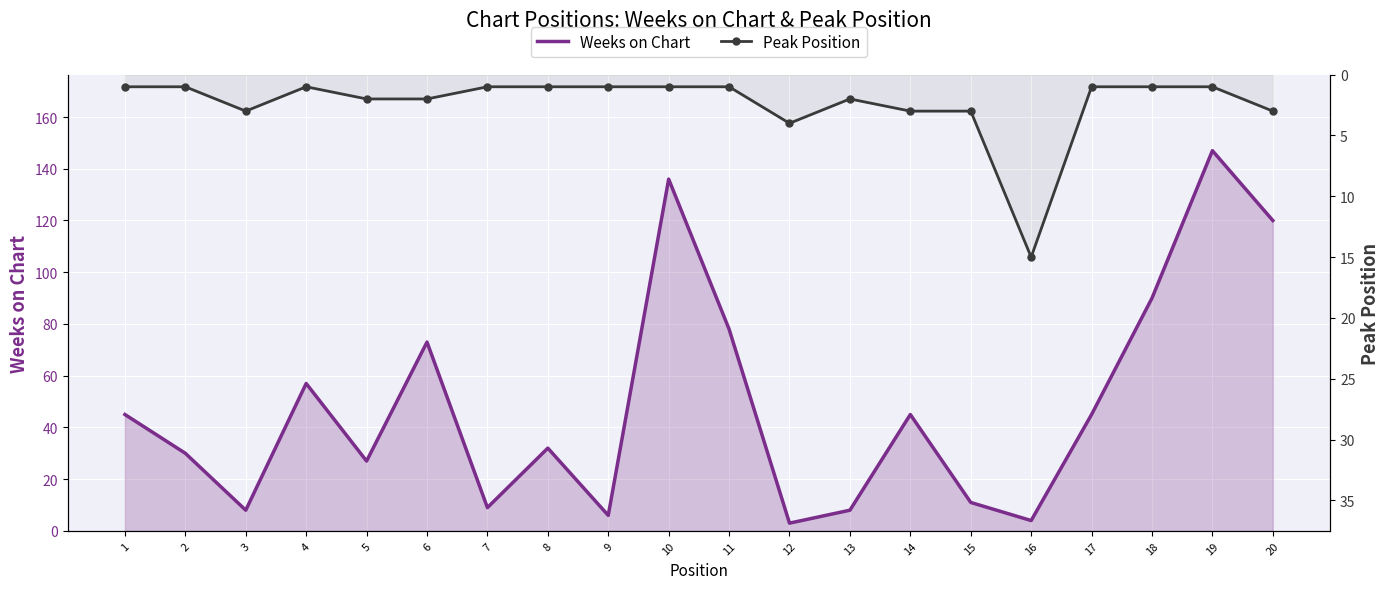

At which category does Peak Position reach its first local peak?

3